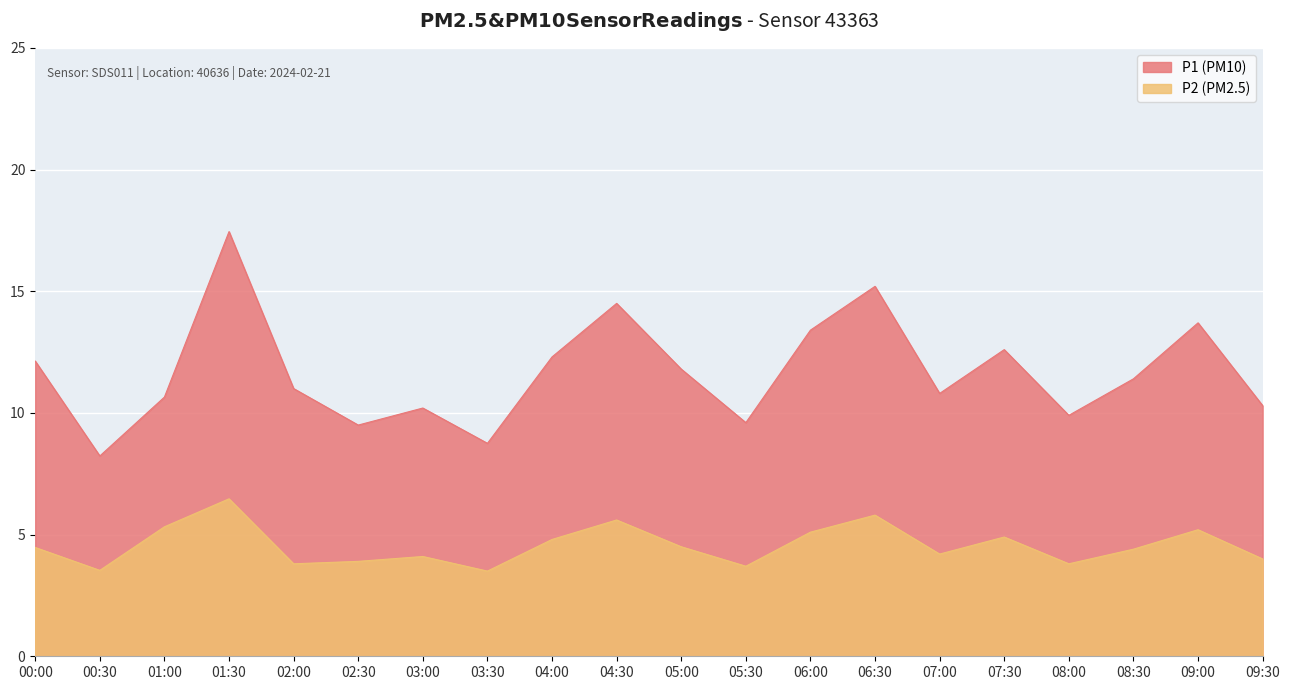

Where is the first local maximum for P1?

01:30